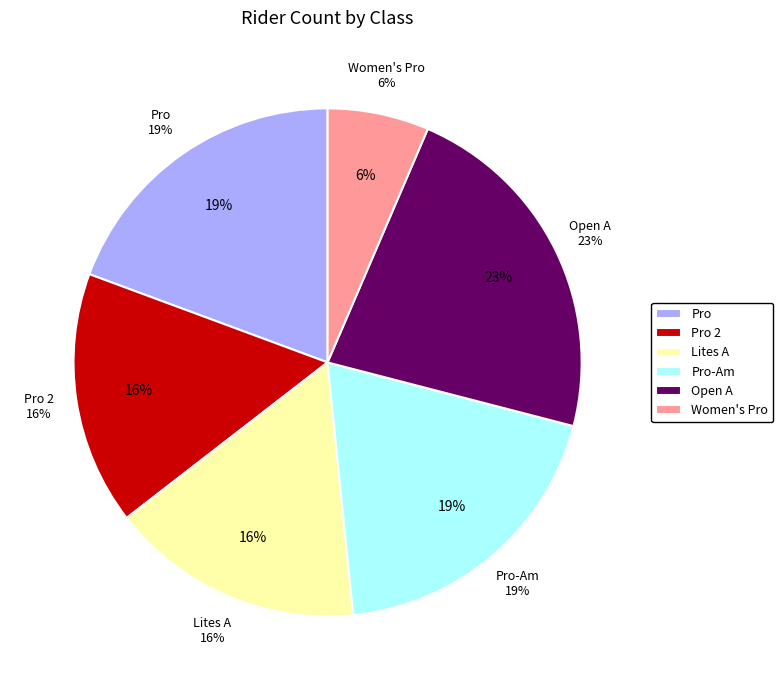

To the nearest percent, what portion does Pro represent?

19%